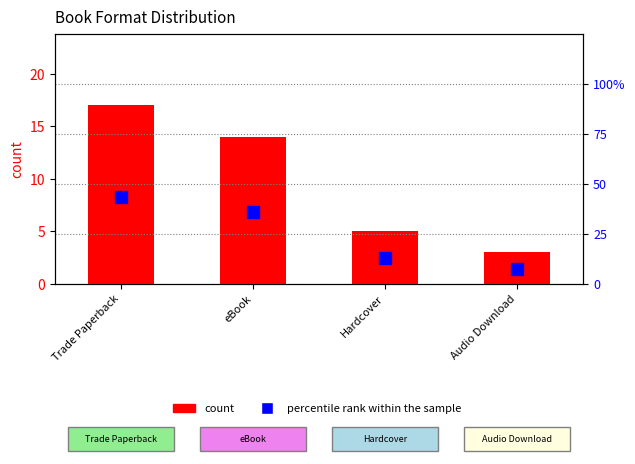

Is it true that count equals 17.0 at Trade Paperback?

True